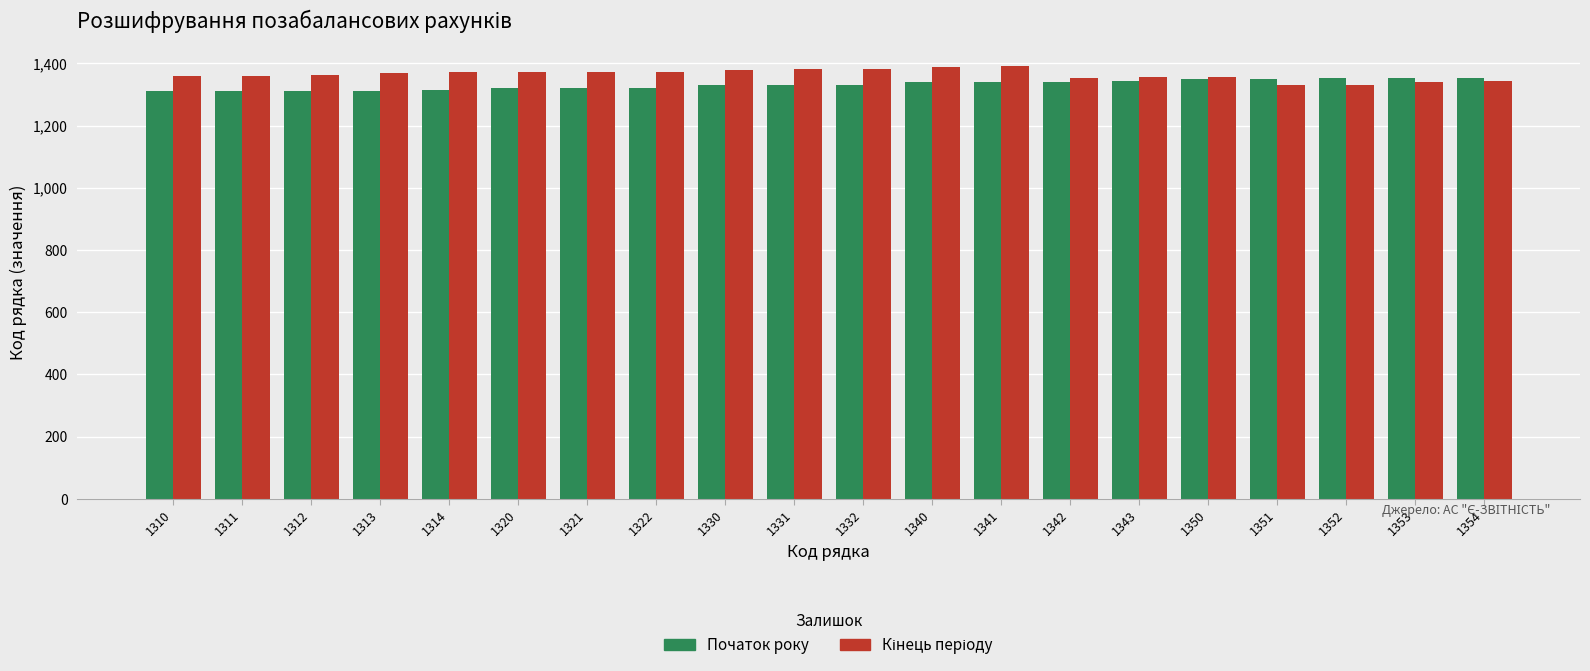

The Початок року series shows 619 at 1354. True or false?

False